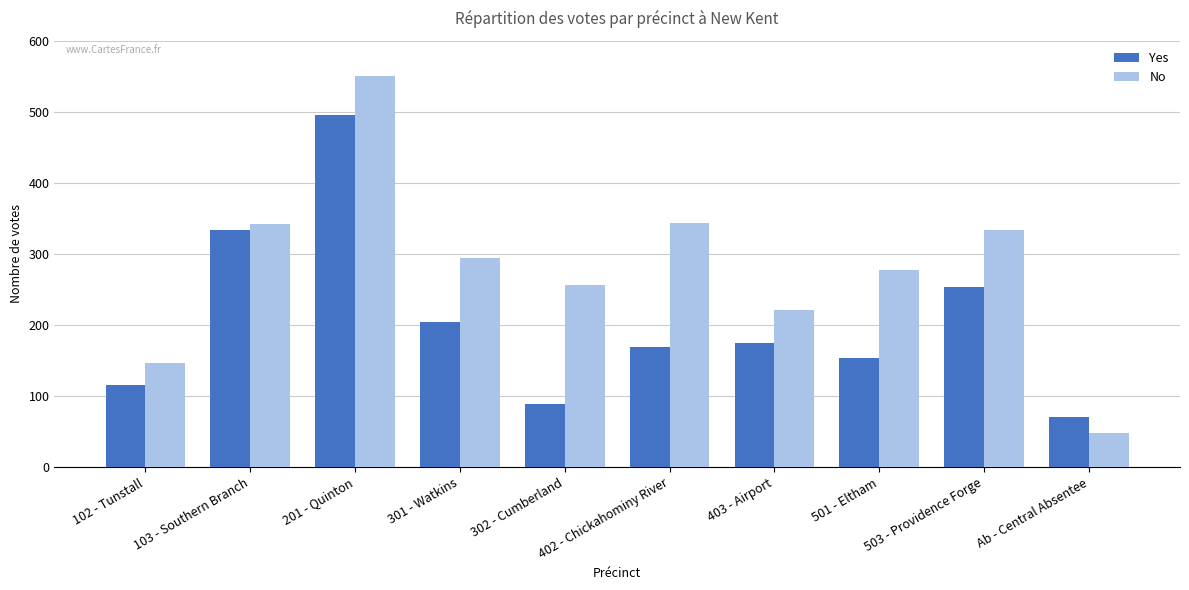

How many bars are there in each group?

2